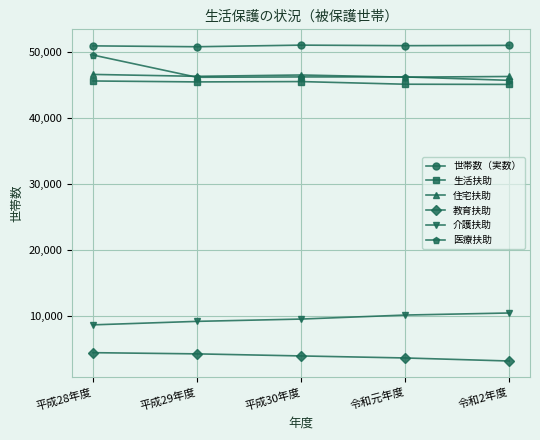

The 住宅扶助 series shows 81977 at 令和元年度. True or false?

False